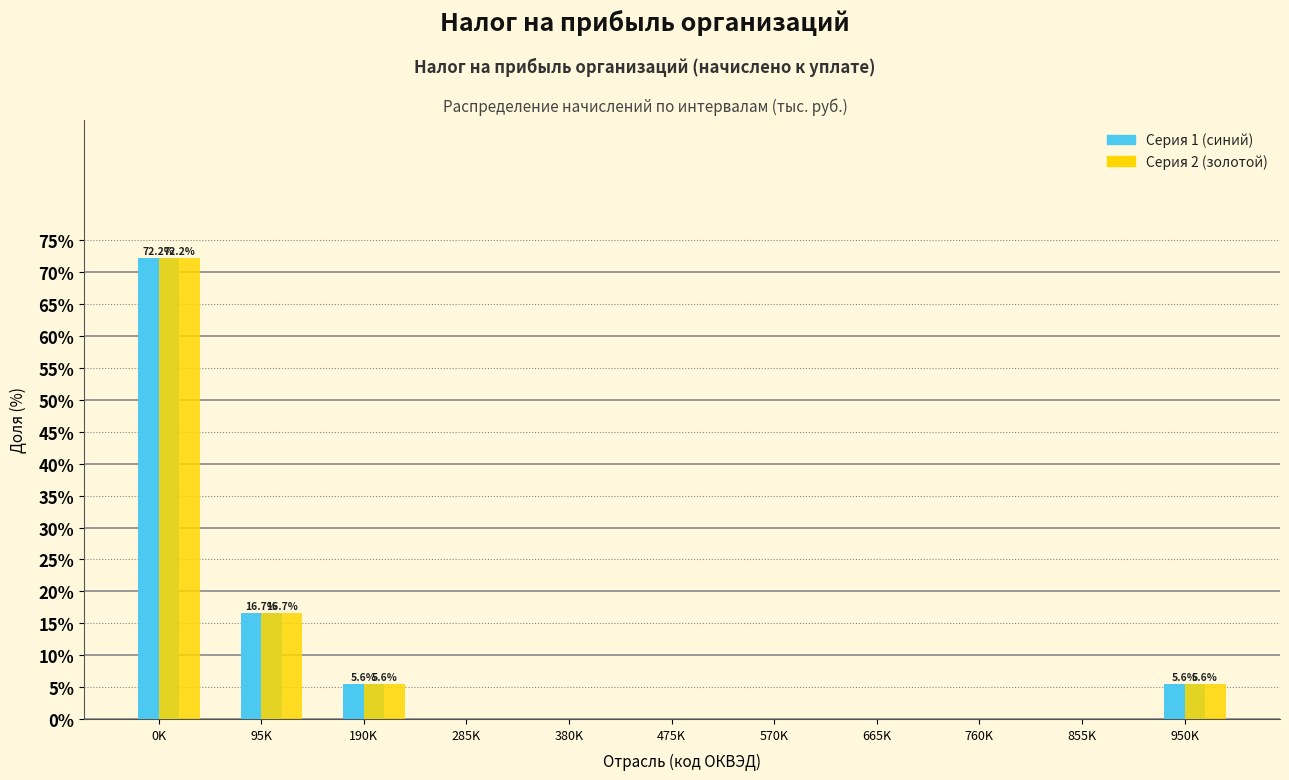

Which category has the highest value across all series?

0K